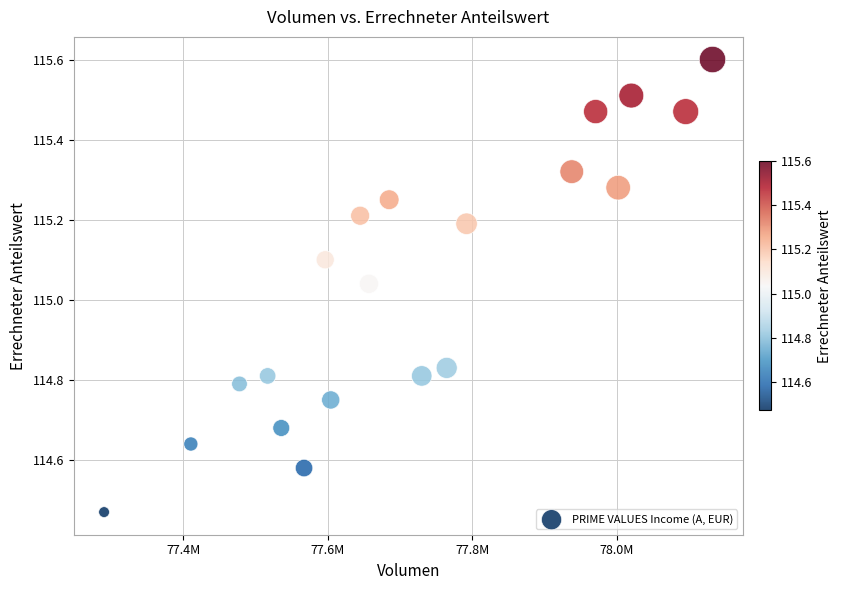

What is the range of X values (max minus min)?

841588.9